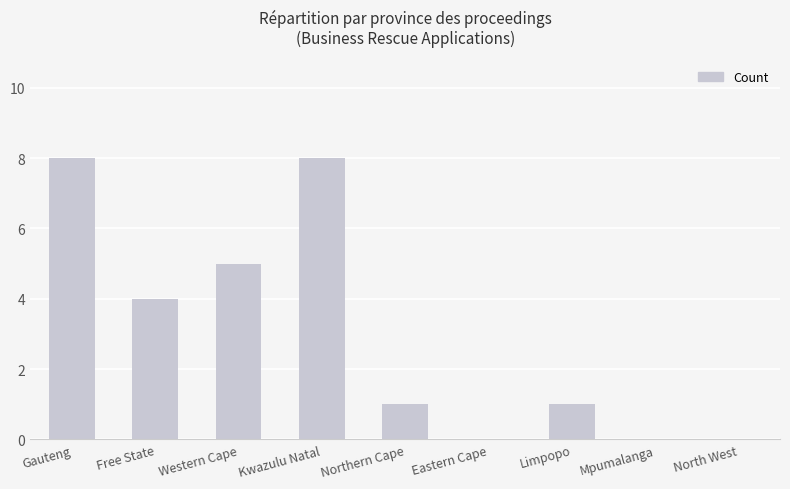

Count the number of categories in the chart.

9